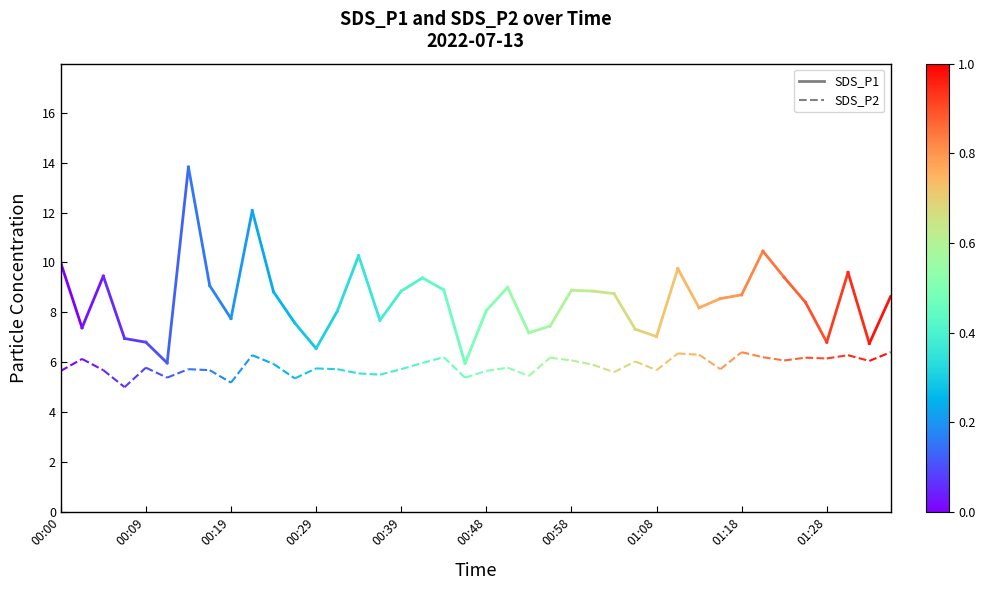

Is this an area chart (filled region under the line)?

No